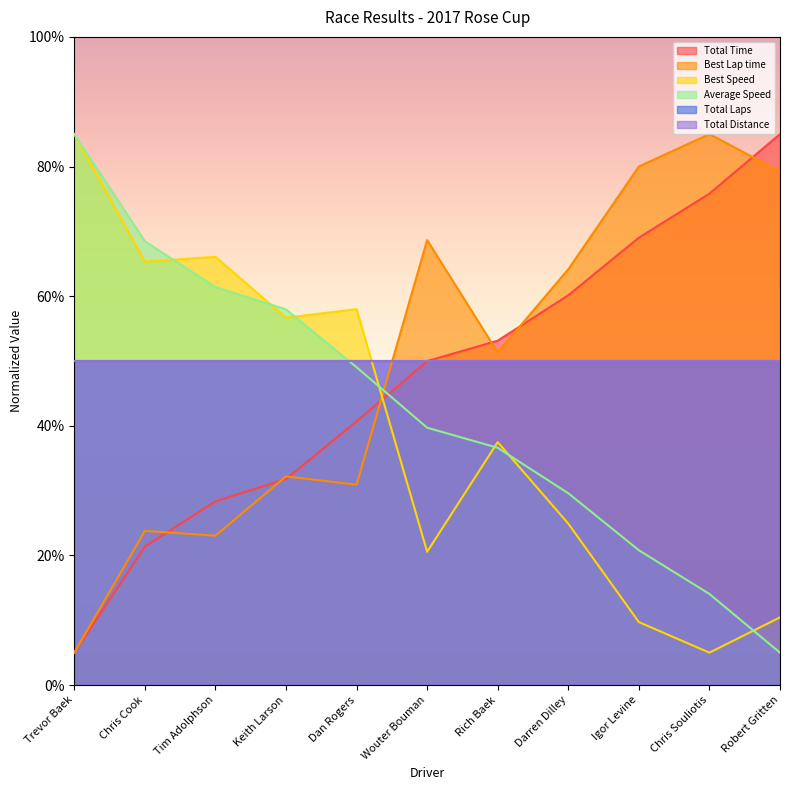

How many values in the Average Speed series exceed 39?

6